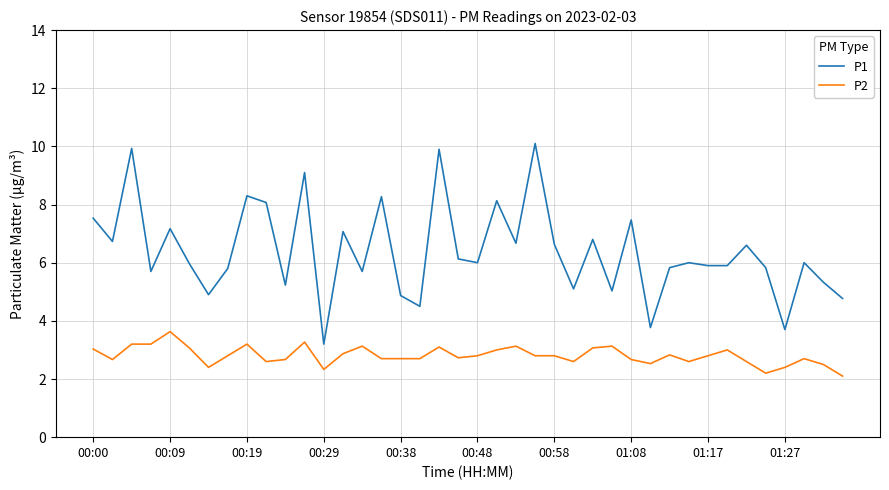

Rank the series by their average value, from lowest to highest.

P2, P1